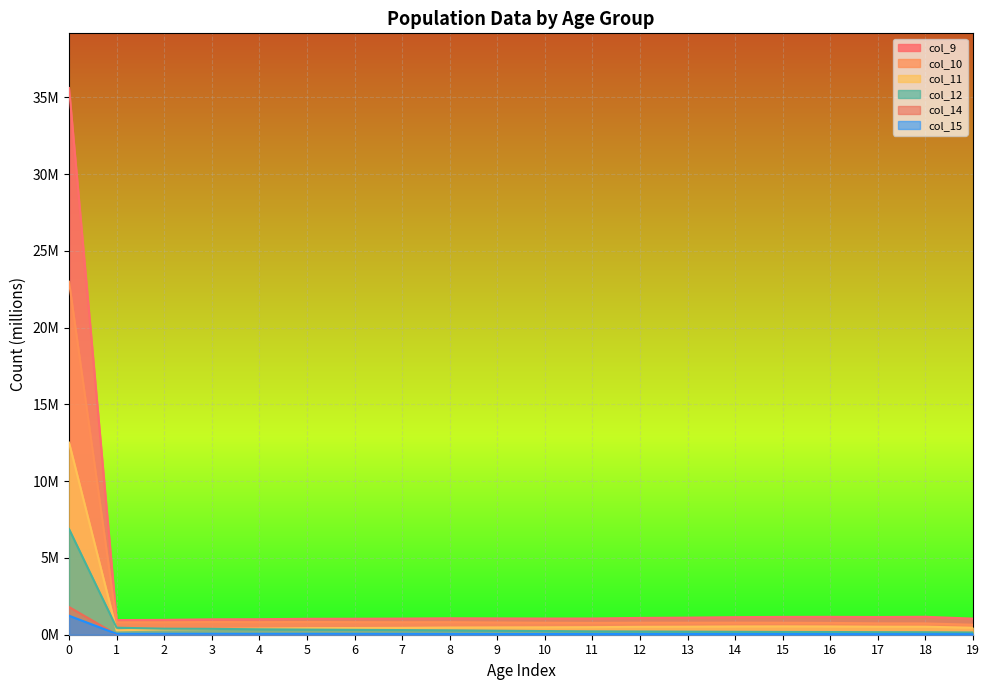

At which category does col_14 reach its first local valley?

11